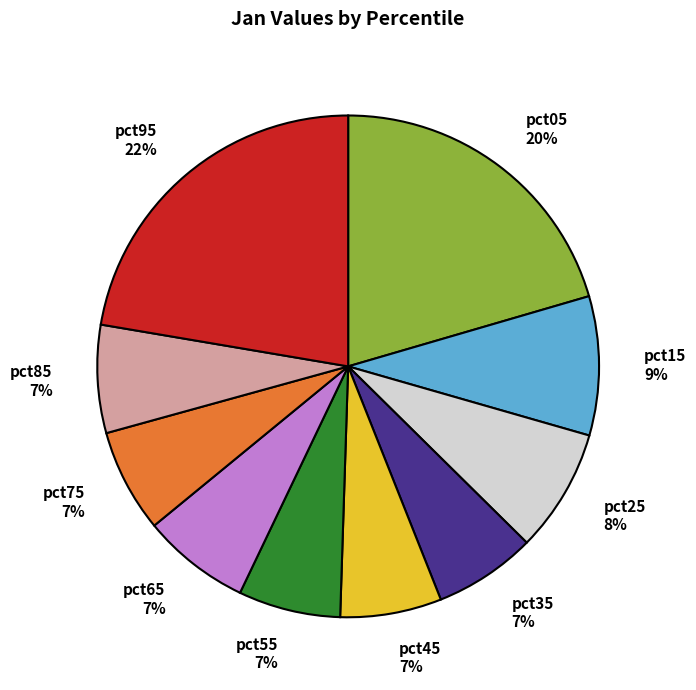

To the nearest percent, what portion does pct35 represent?

7%